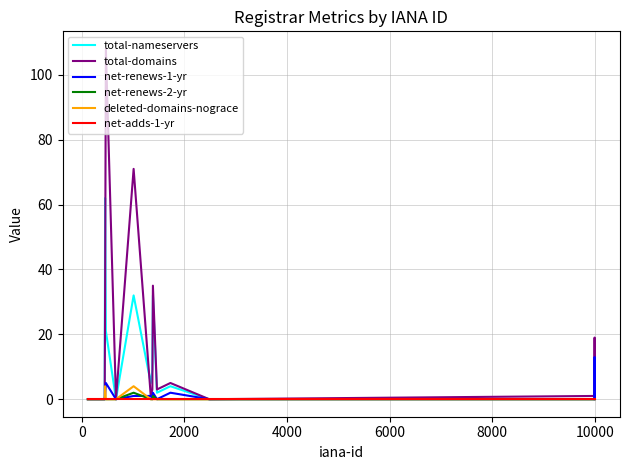

At how many categories does at least one series exceed 92?

1